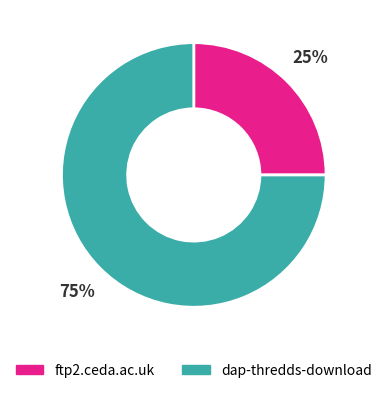

What percentage is the dap-thredds-download slice, to the nearest percent?

75%